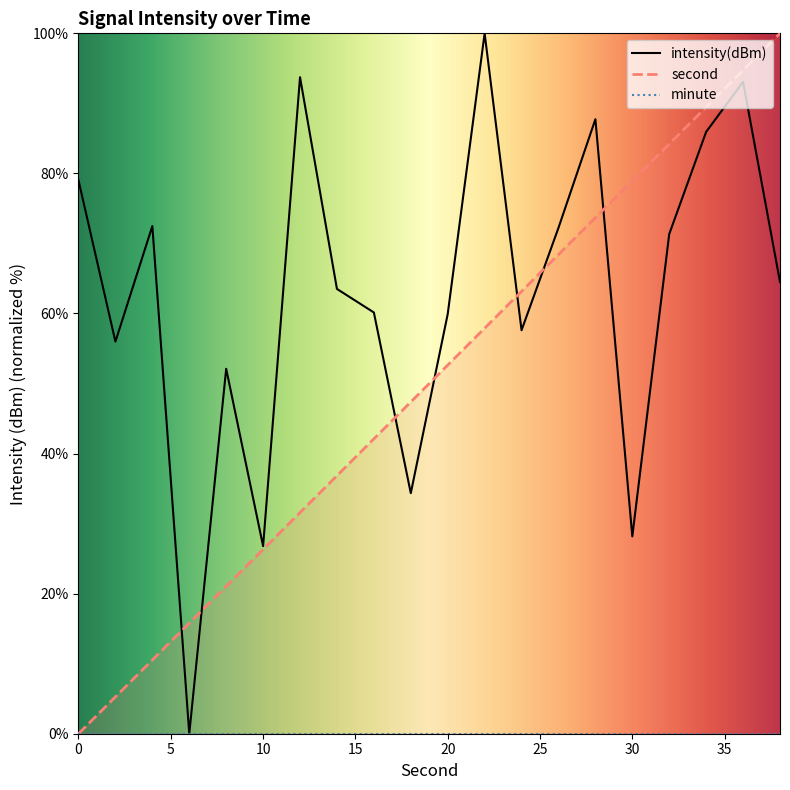

Reading left to right, extract all data points from this chart.

intensity(dBm): 79.0	56.0	72.5	0.0	52.1	26.8	93.7	63.5	60.1	34.3	59.9	100.0	57.6	72.2	87.7	28.2	71.3	85.9	93.1	64.5
second: 0.0	5.3	10.5	15.8	21.1	26.3	31.6	36.8	42.1	47.4	52.6	57.9	63.2	68.4	73.7	78.9	84.2	89.5	94.7	100.0